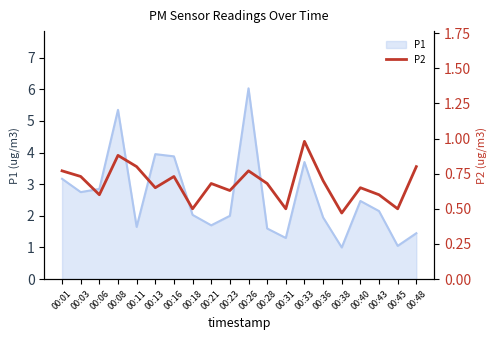

Reading left to right, what are all the values shown in this chart?

00:01=0.8	00:03=0.7	00:06=0.6	00:08=0.9	00:11=0.8	00:13=0.7	00:16=0.7	00:18=0.5	00:21=0.7	00:23=0.6	00:26=0.8	00:28=0.7	00:31=0.5	00:33=1.0	00:36=0.7	00:38=0.5	00:40=0.7	00:43=0.6	00:45=0.5	00:48=0.8